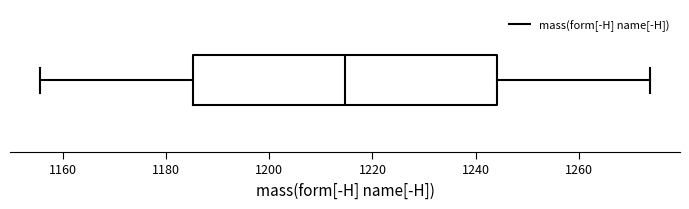

Transcribe this box plot: give where the median line is, the range the box spans, and where the two whiskers end, as read against the x-axis. The values are not printed on the chart, so give them approximately, as read against the axis.

median 1214, box 1186 to 1244, whiskers 1156 to 1274